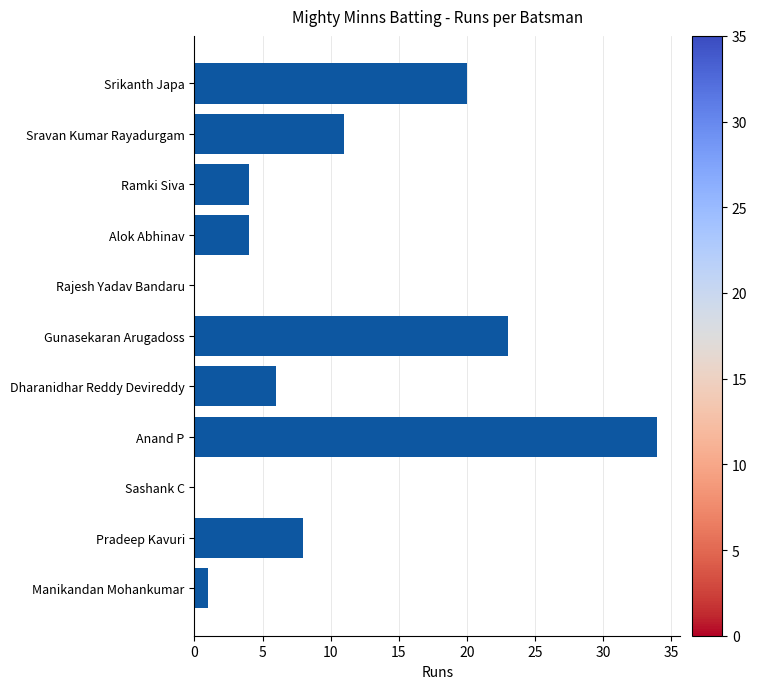

Which has a higher value, Pradeep Kavuri or Sravan Kumar Rayadurgam?

Sravan Kumar Rayadurgam